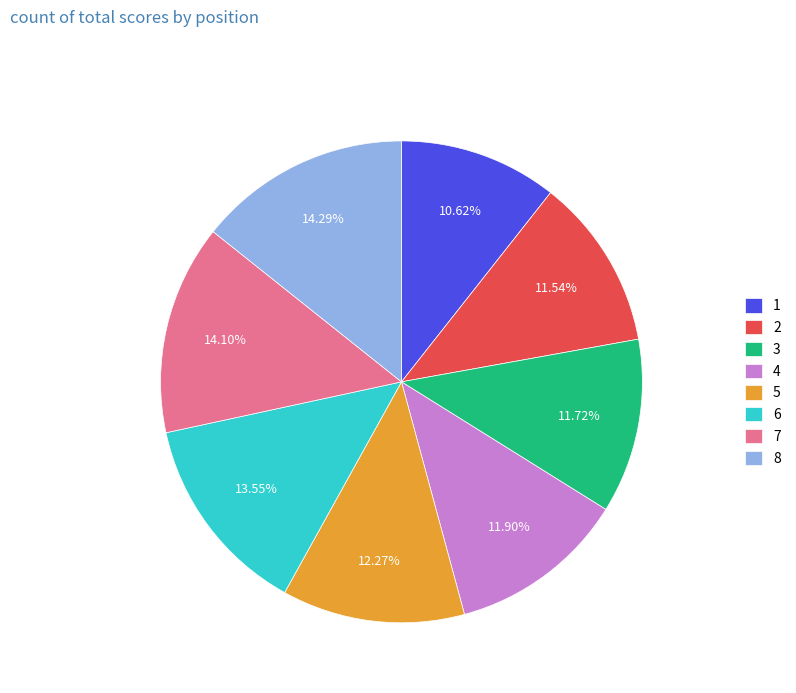

Is it true that 7 is 14% of the pie?

True